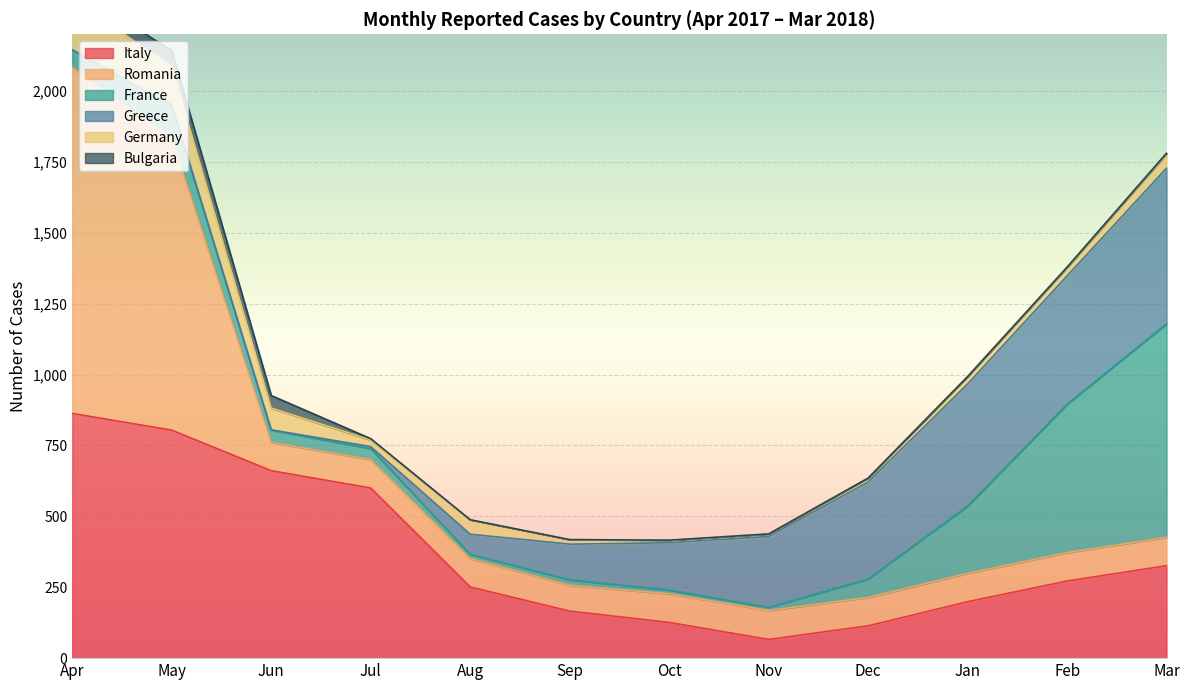

Read the Italy value at Aug, to the nearest 100.

300